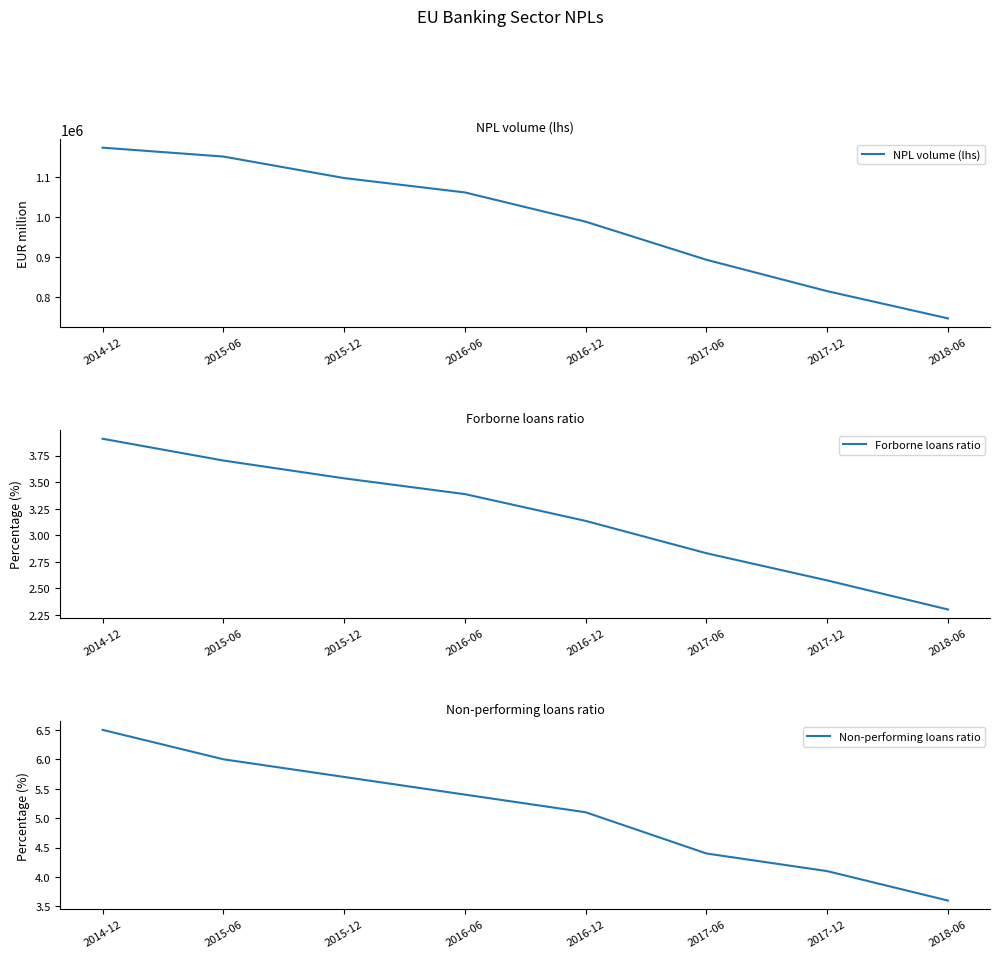

How many data points in Non-performing loans ratio are above 5?

5